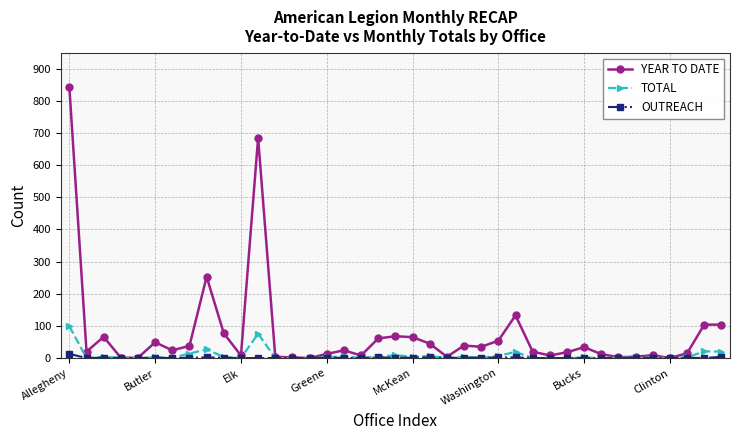

What is the average value of the OUTREACH series?

1